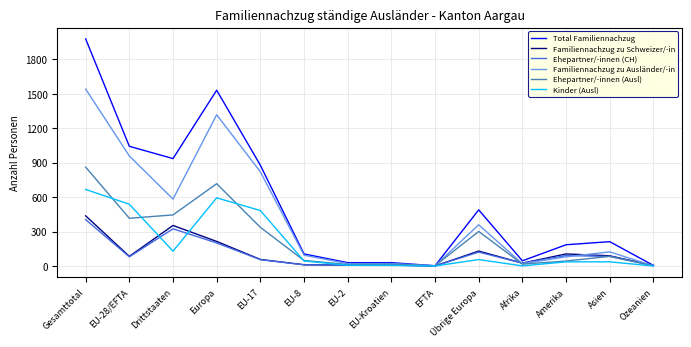

True or false: Total Familiennachzug has a value of 936 at Drittstaaten.

True